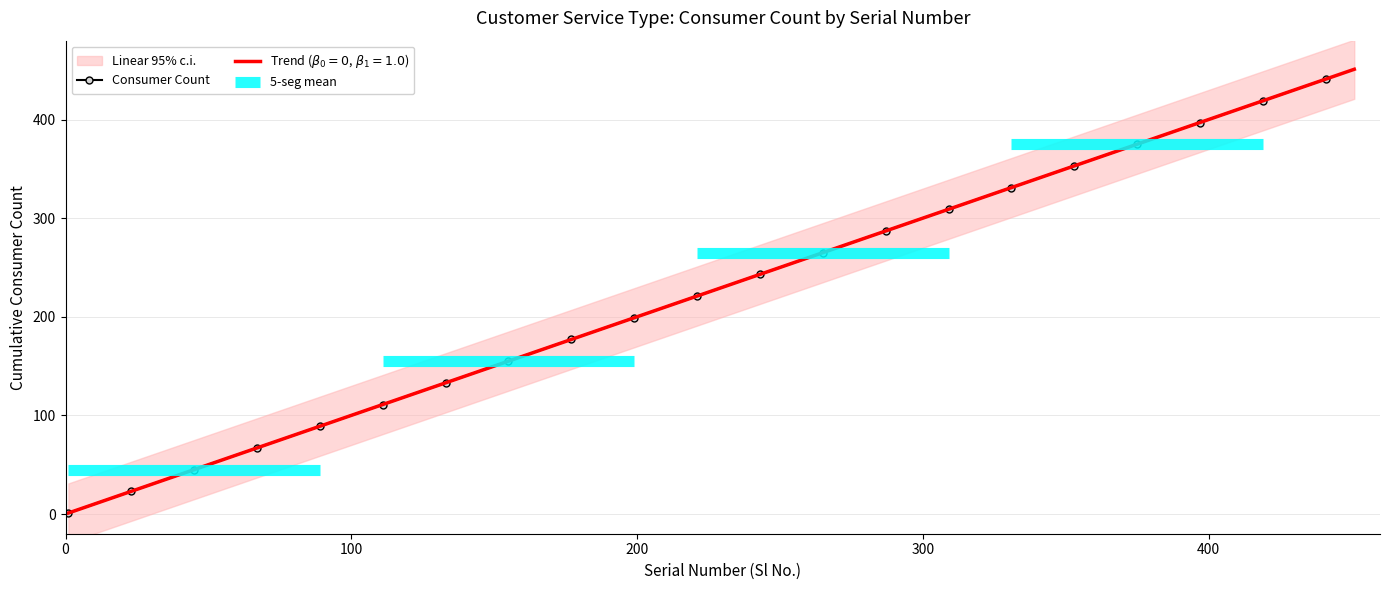

True or false: Consumer Count has more than 2 interior local peaks.

False